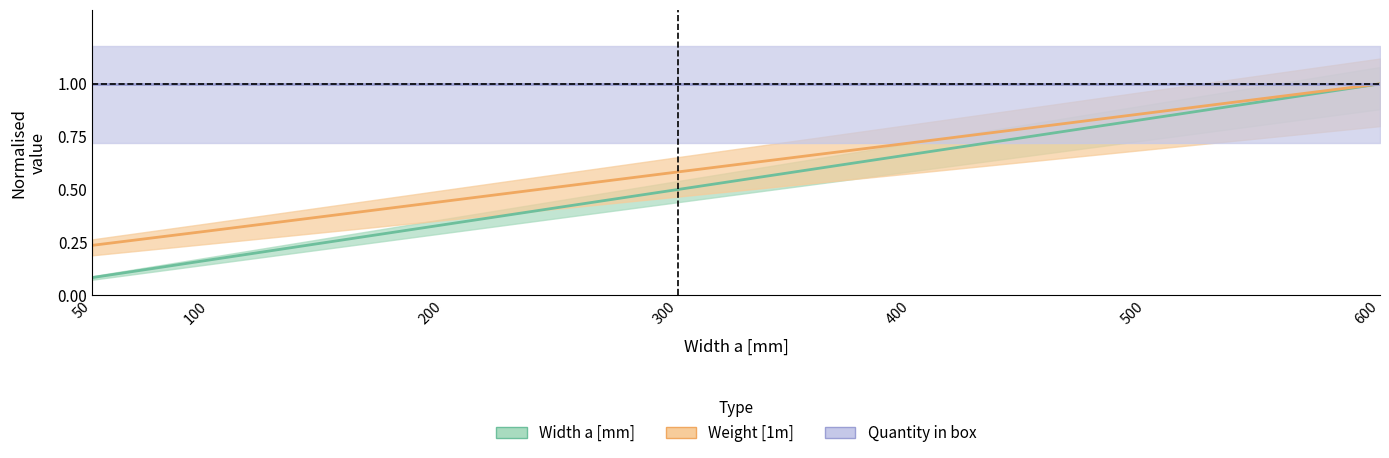

What is the smallest value displayed?

0.1